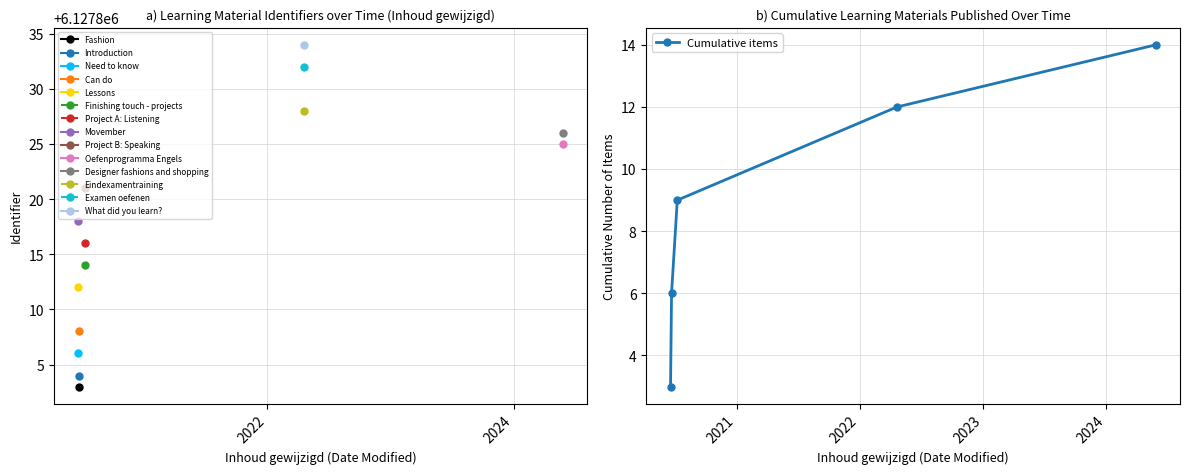

What is the maximum value shown in the chart?

14